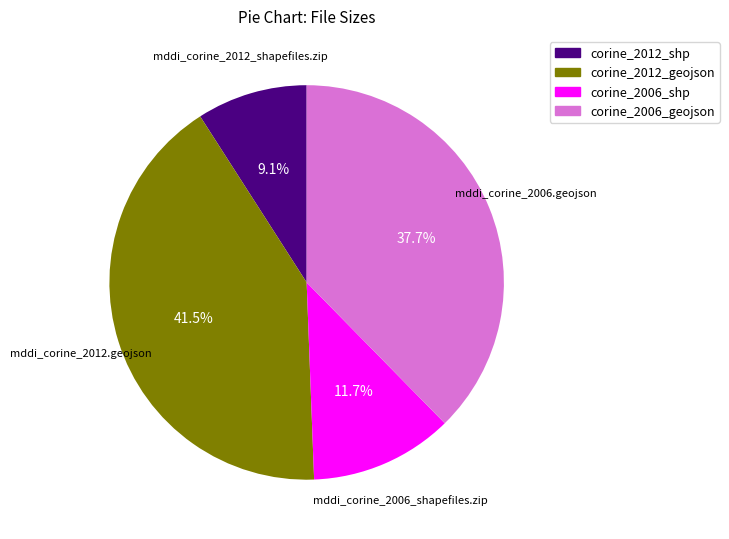

Rank the categories by value from lowest to highest.

mddi_corine_2012_shapefiles.zip, mddi_corine_2006_shapefiles.zip, mddi_corine_2006.geojson, mddi_corine_2012.geojson